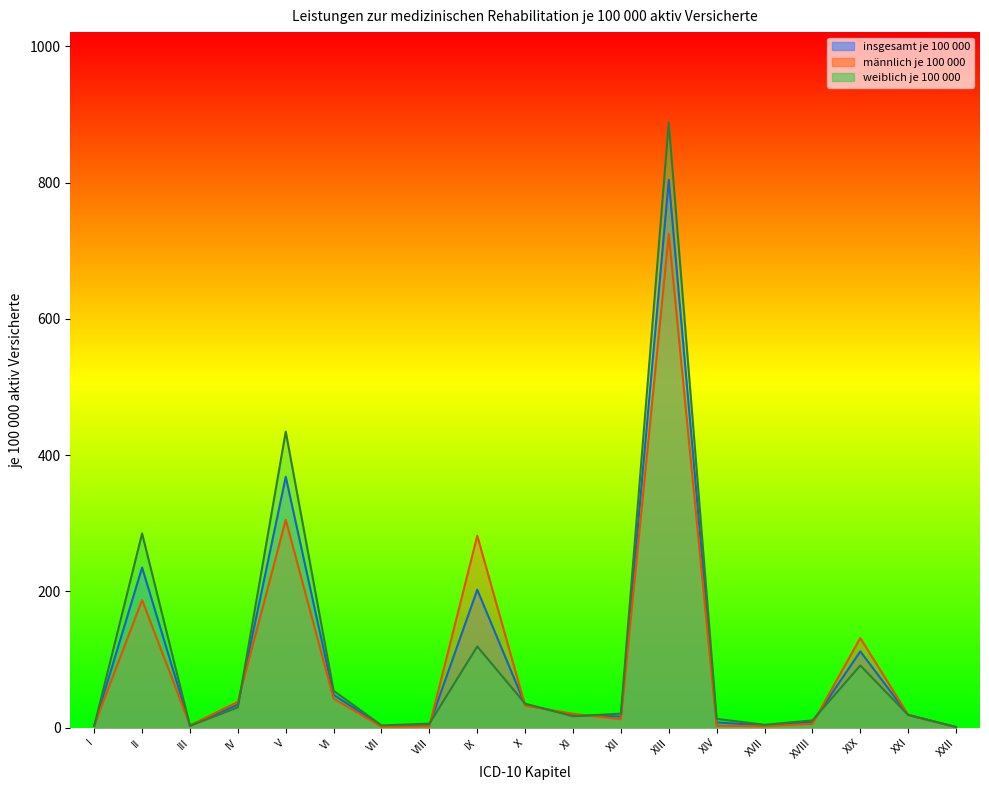

Where is männlich je 100 000 nearest to the value 362?

V